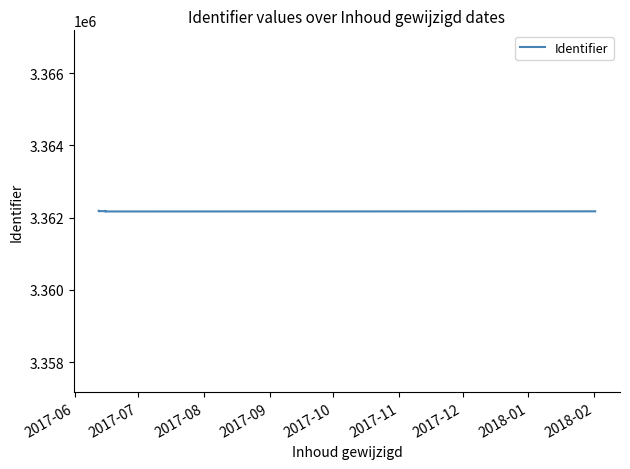

How many data points does each series have?

15